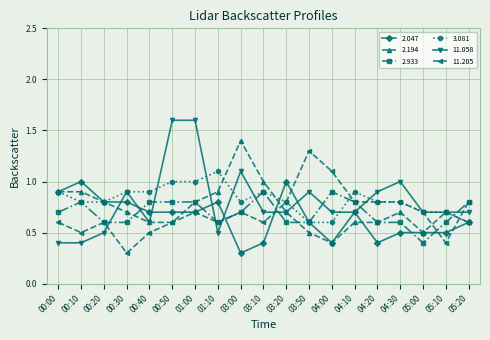

What is the difference between the maximum and second lowest values in the 3.081 series?

0.5